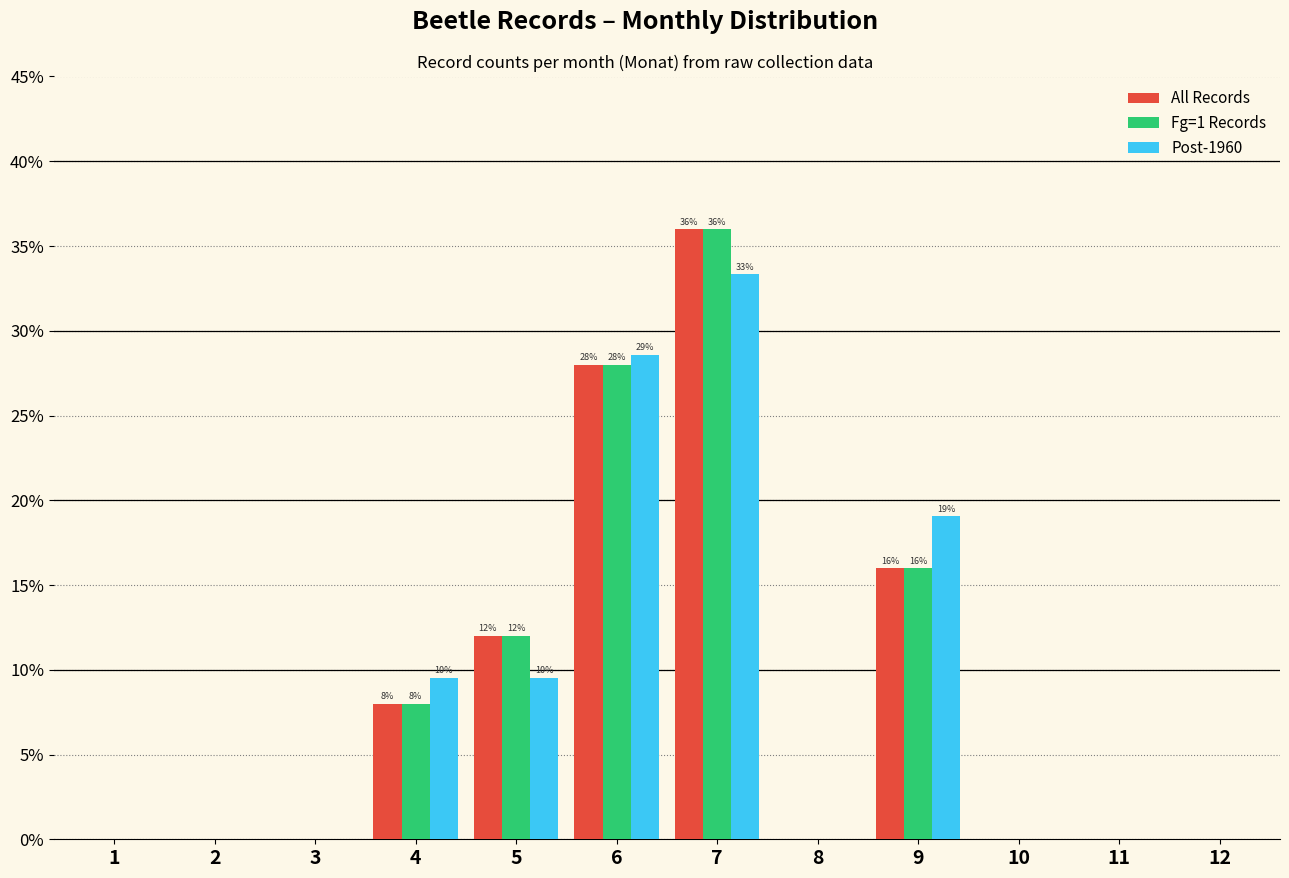

Which label corresponds to the largest value in the chart?

7